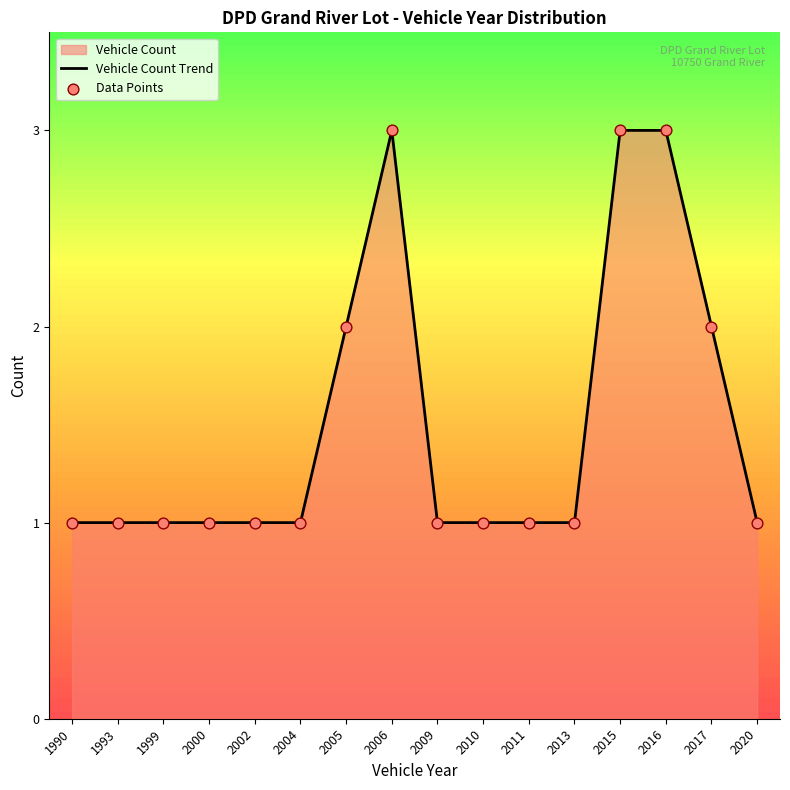

Which series contains the highest Y value?

Vehicle Count Trend